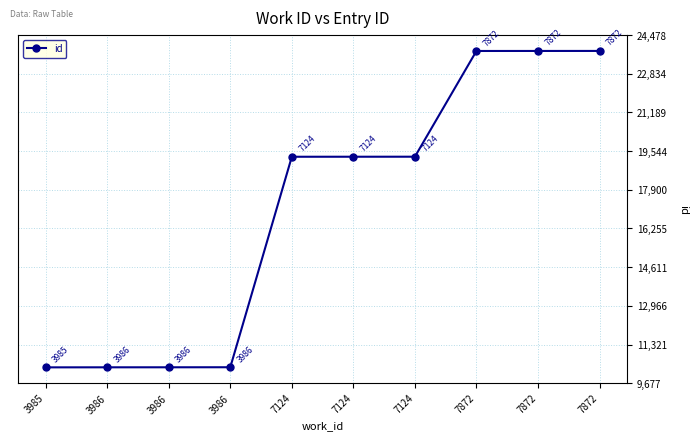

Between 7124 and 3985, which is larger?

7124